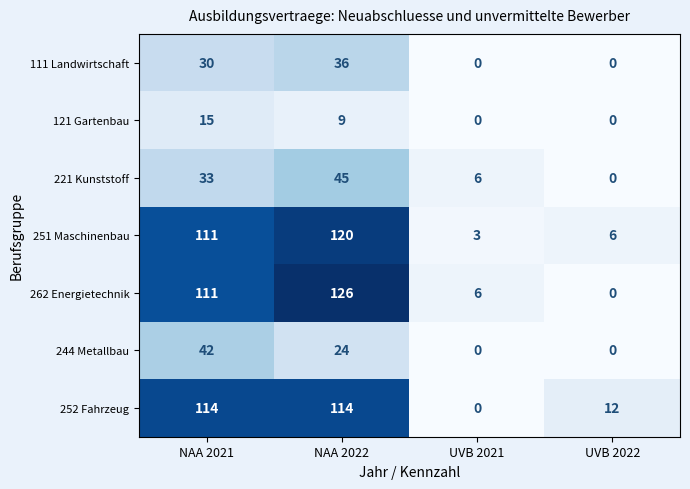

Which series has the largest range (max minus min)?

262 Energietechnik